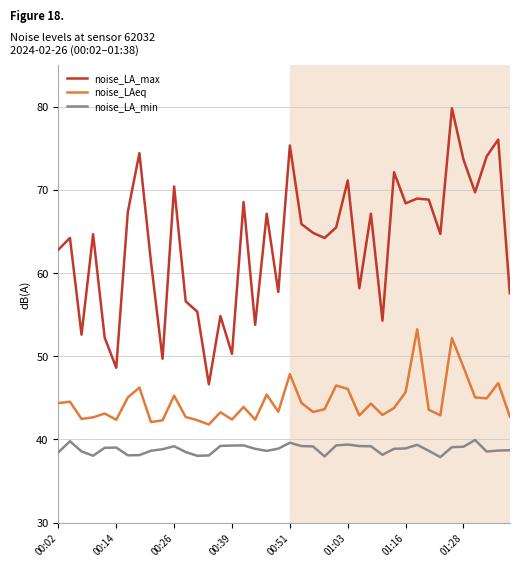

True or false: noise_LAeq has more than 1 points higher than both neighbors.

True